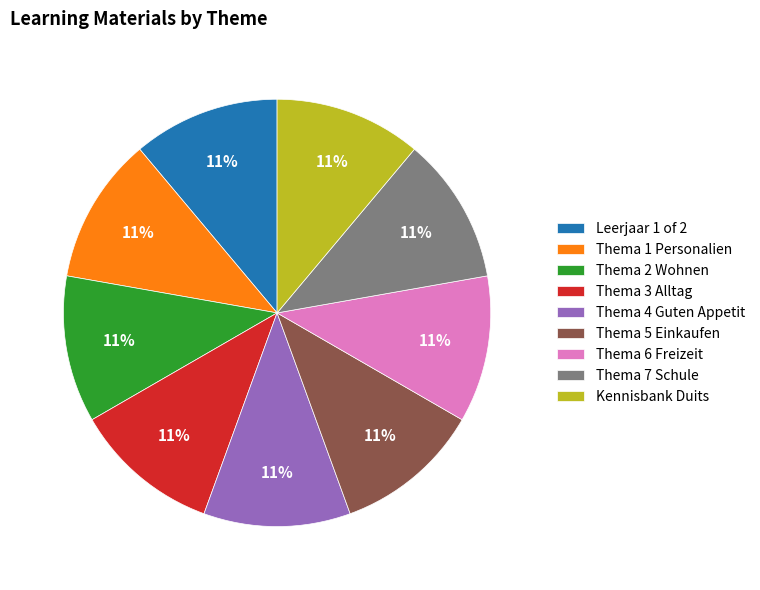

To the nearest percent, what is the average slice percentage?

11%